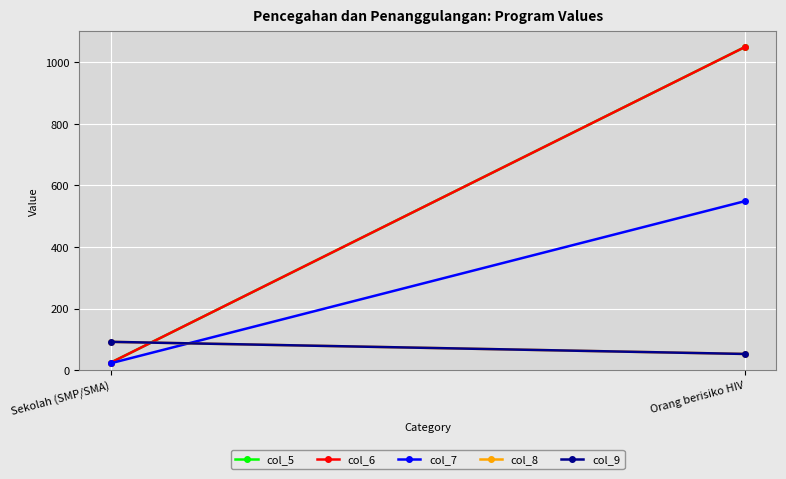

Which series has the widest spread of values?

col_5